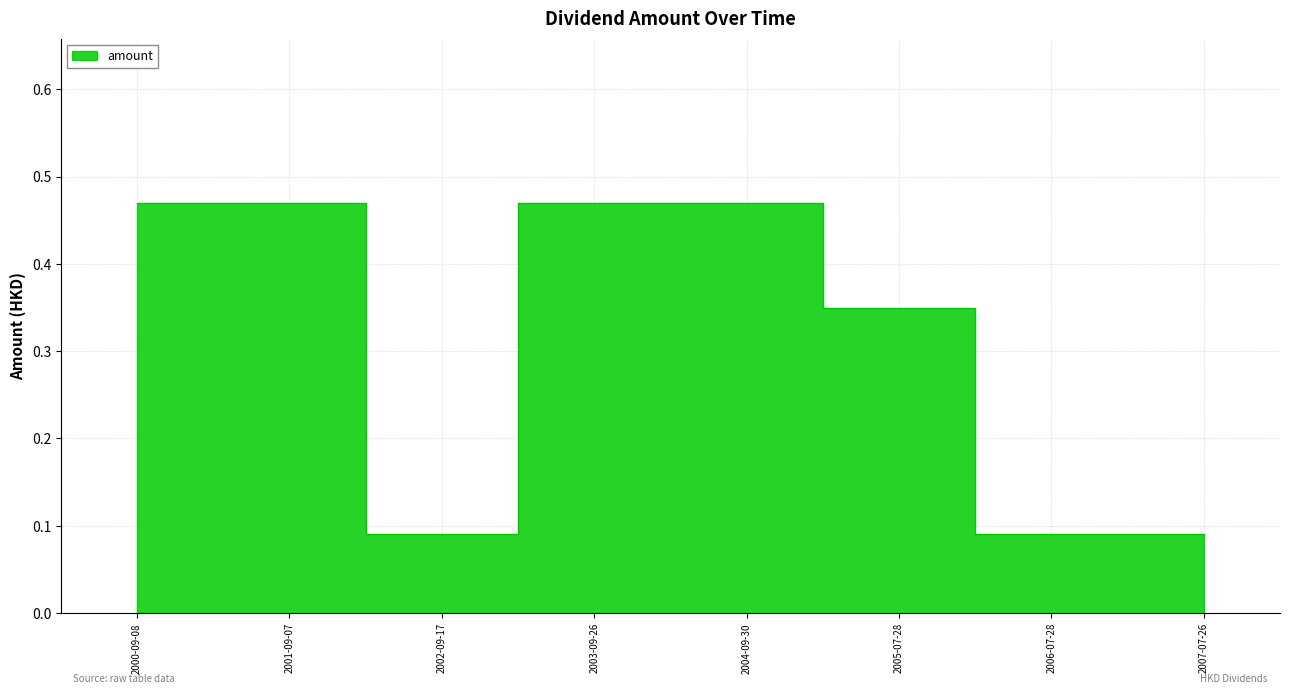

Reading left to right, what are all the values shown in this chart?

0.5	0.5	0.1	0.5	0.5	0.3	0.1	0.1